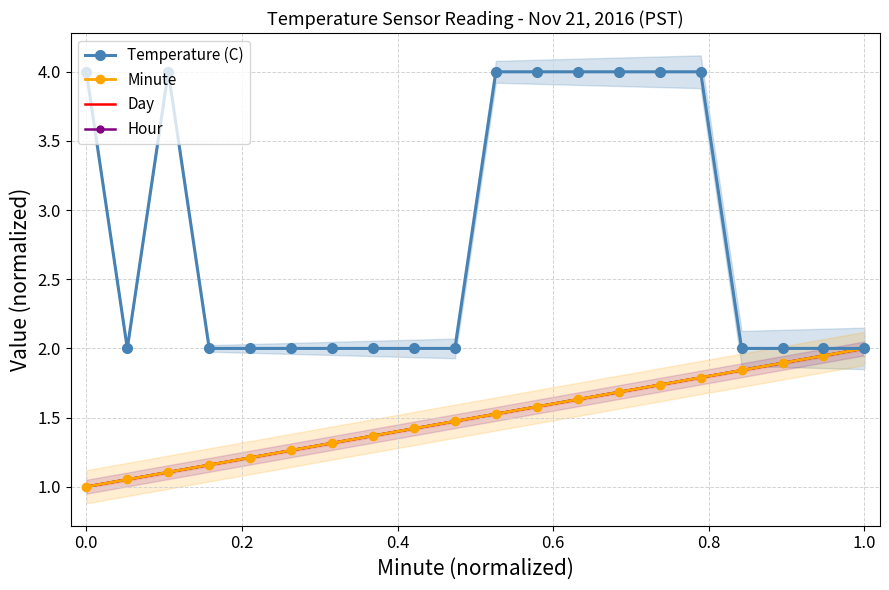

True or false: Minute and Temperature (C) intersect in this chart.

False